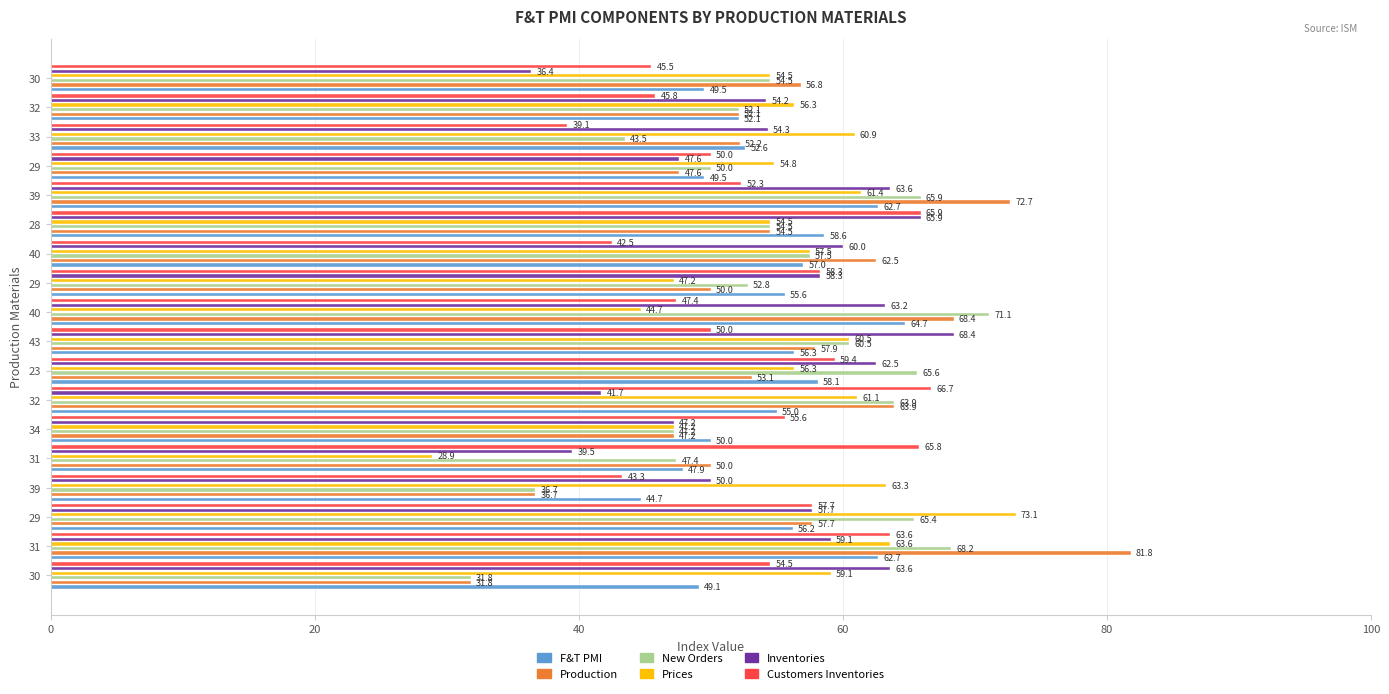

True or false: Production has a value of 31.6 at 43.

False